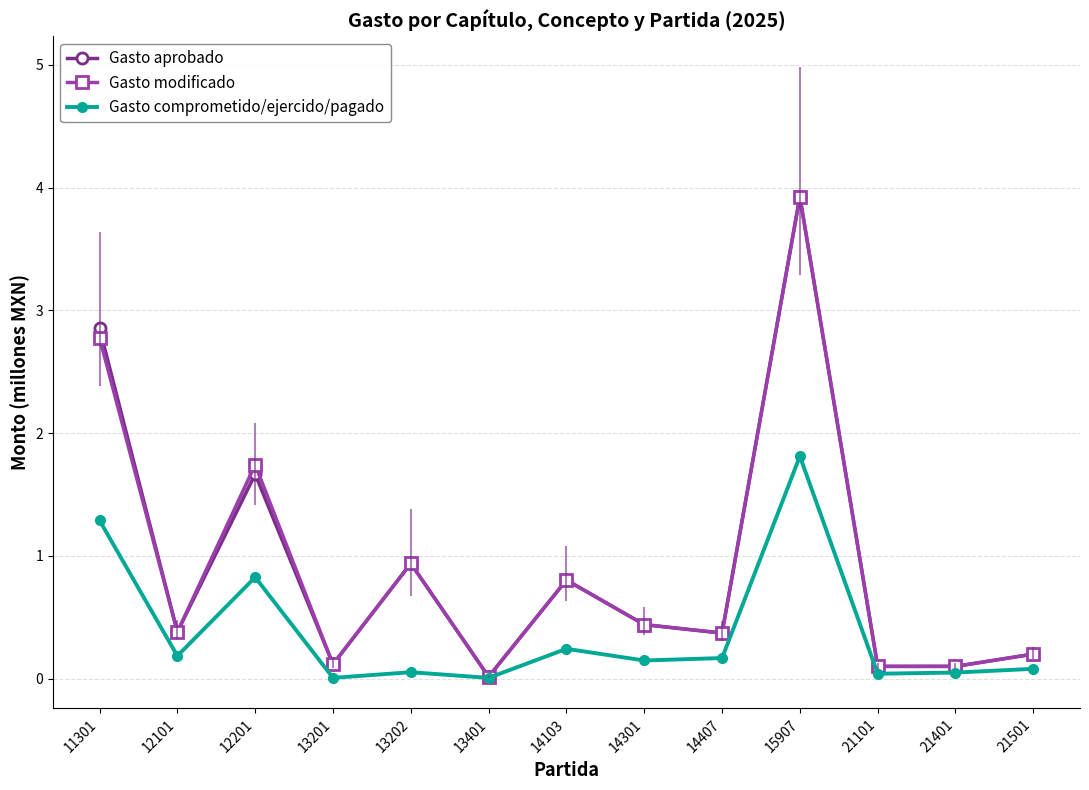

Which series changed the most between 12201 and 13202?

Gasto modificado